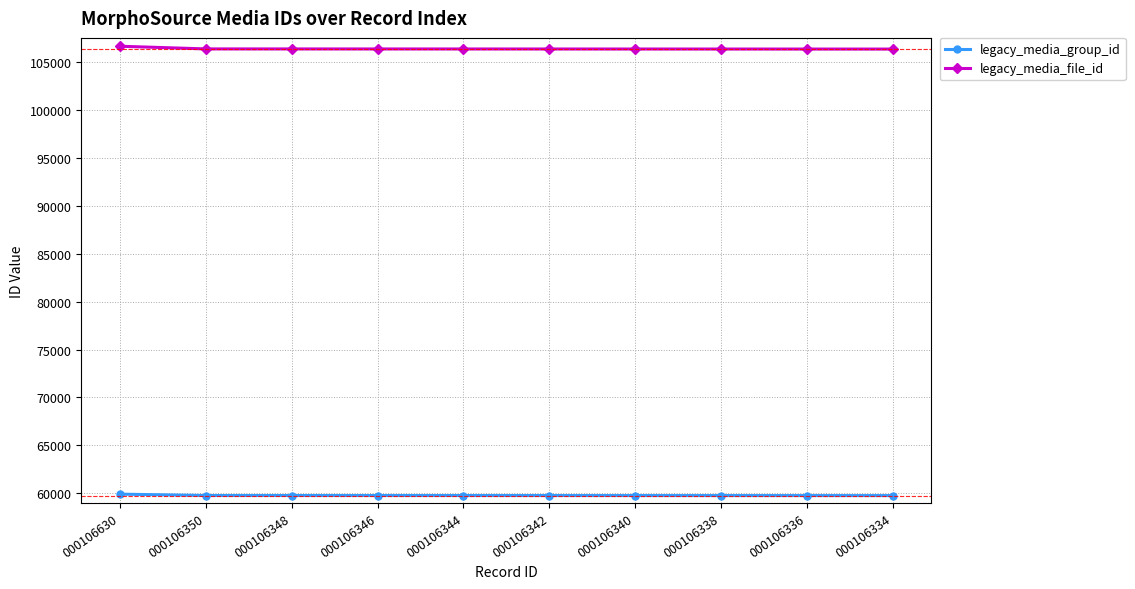

At 000106630, list the series in order from largest to smallest.

legacy_media_file_id, legacy_media_group_id